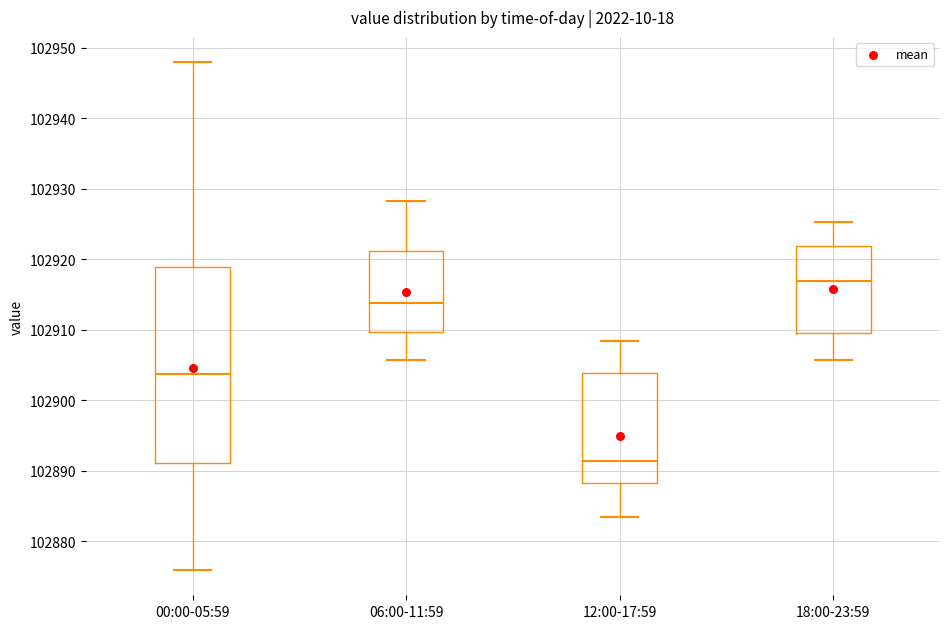

Where is the lower edge of the box for 18:00-23:59 on the y-axis? The values are not printed on the chart, so give them approximately, as read against the axis.

102909